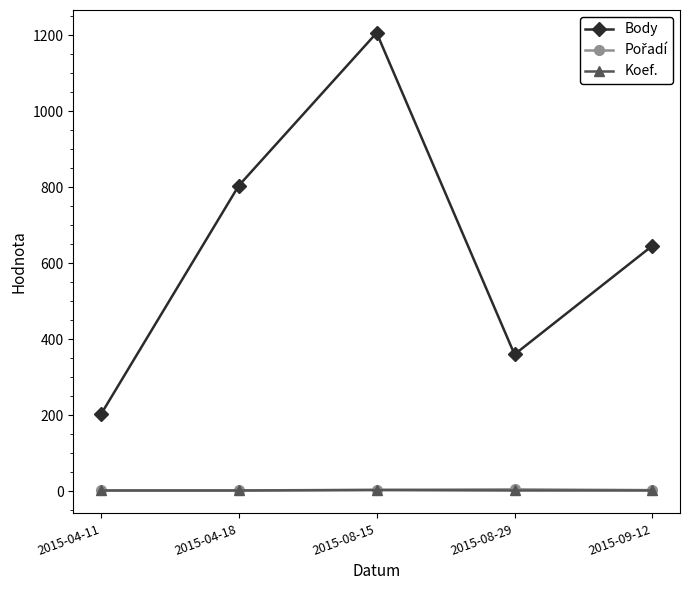

In Koef., how many points are higher than both neighbors (excluding endpoints)?

1